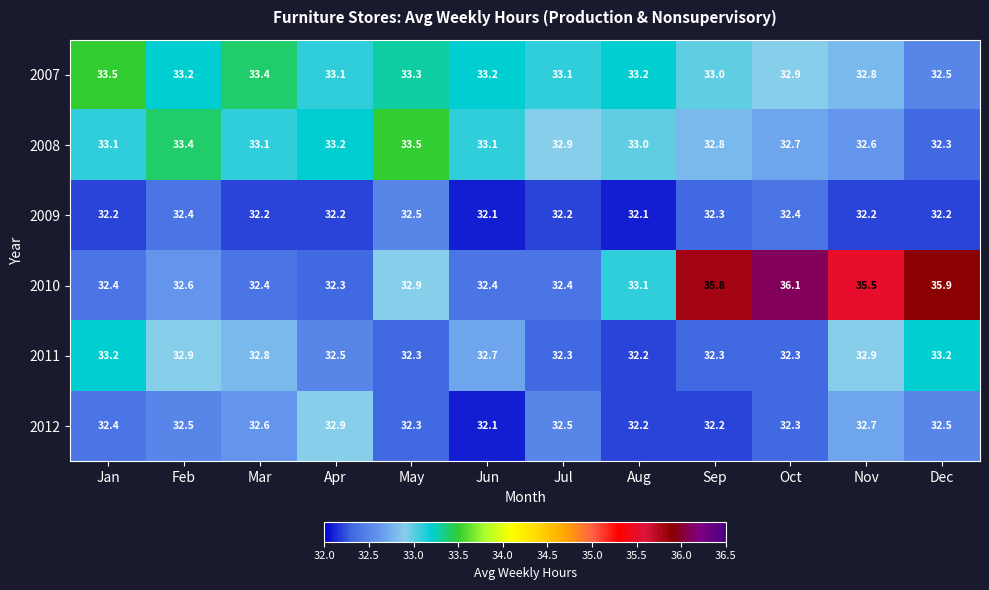

What is the difference between the maximum and second lowest values in the 2008 series?

0.9